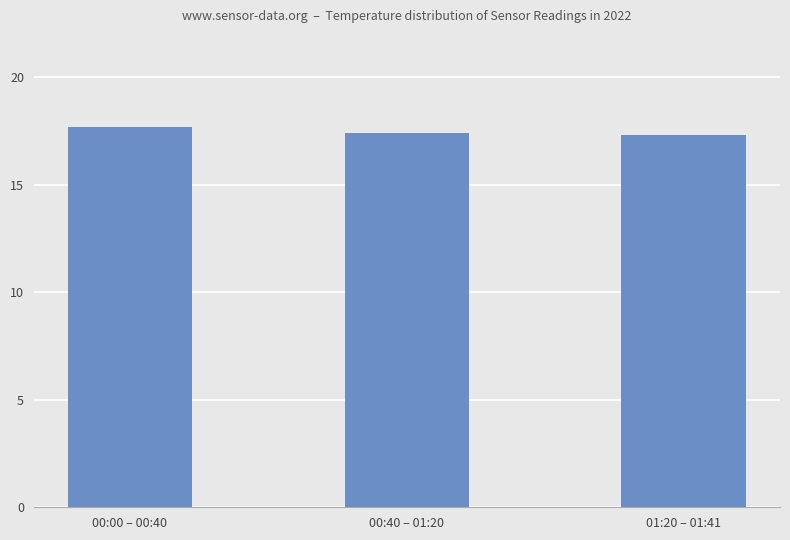

What is the label of the 3rd bar from the left?

01:20 – 01:41